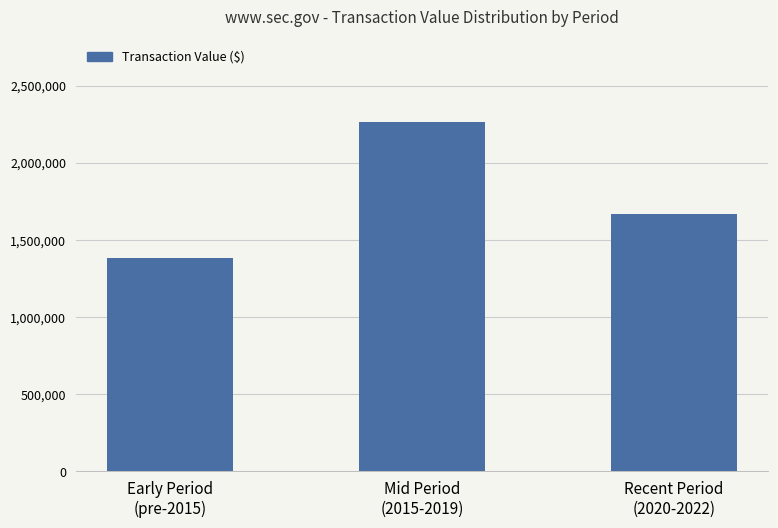

The value at Early Period
(pre-2015) is 759027. True or false?

False